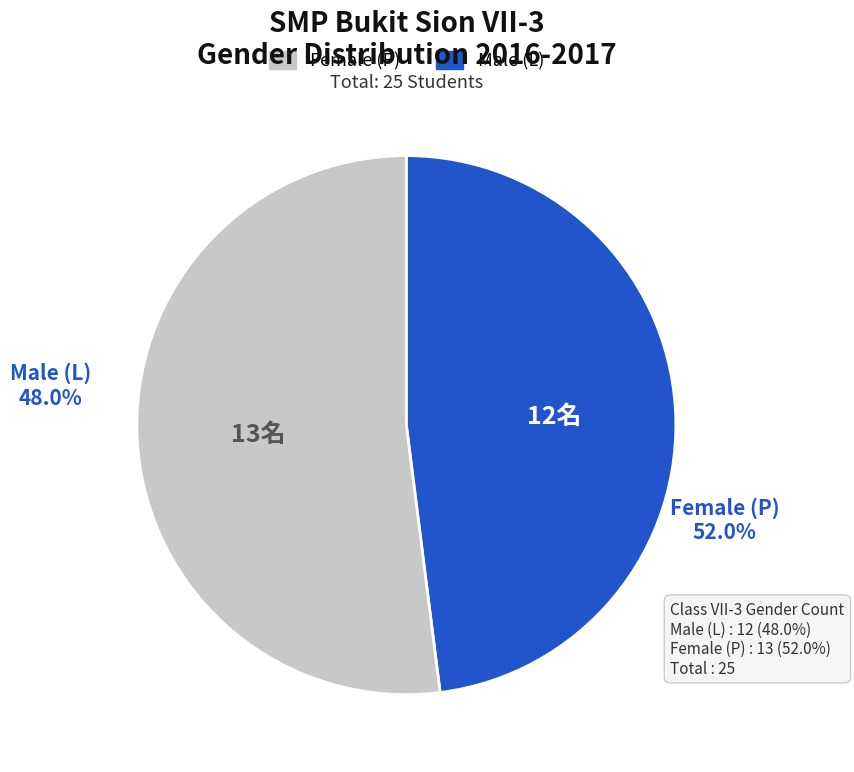

The P slice represents 58% of the pie. True or false?

False